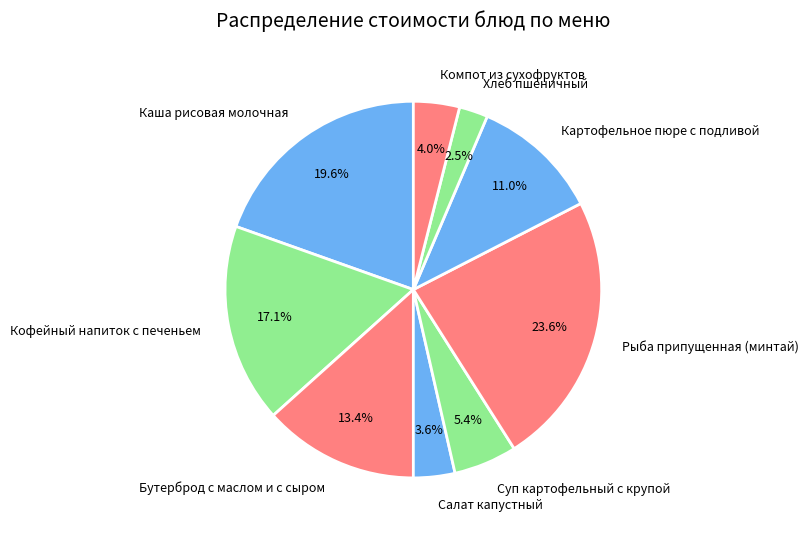

Approximately how many times larger is the value at Картофельное пюре с подливой compared to Кофейный напиток с печеньем?

0.6